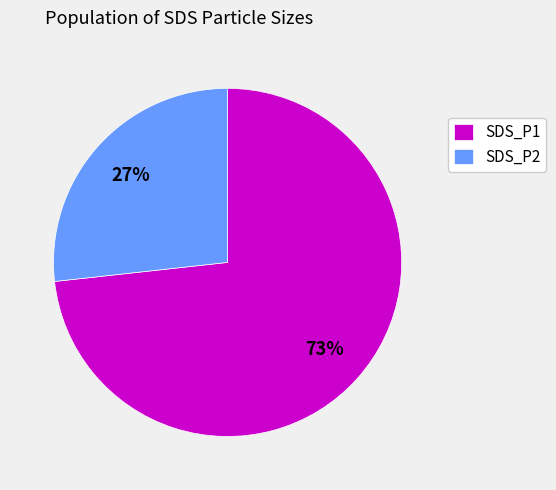

Count the number of slices in the pie.

2